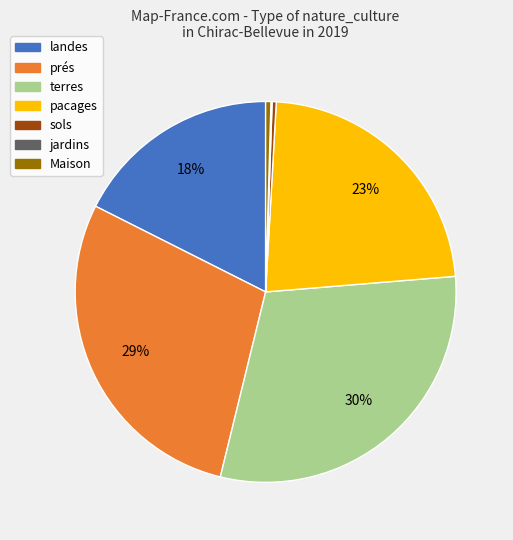

What percentage is the pacages slice, to the nearest percent?

23%